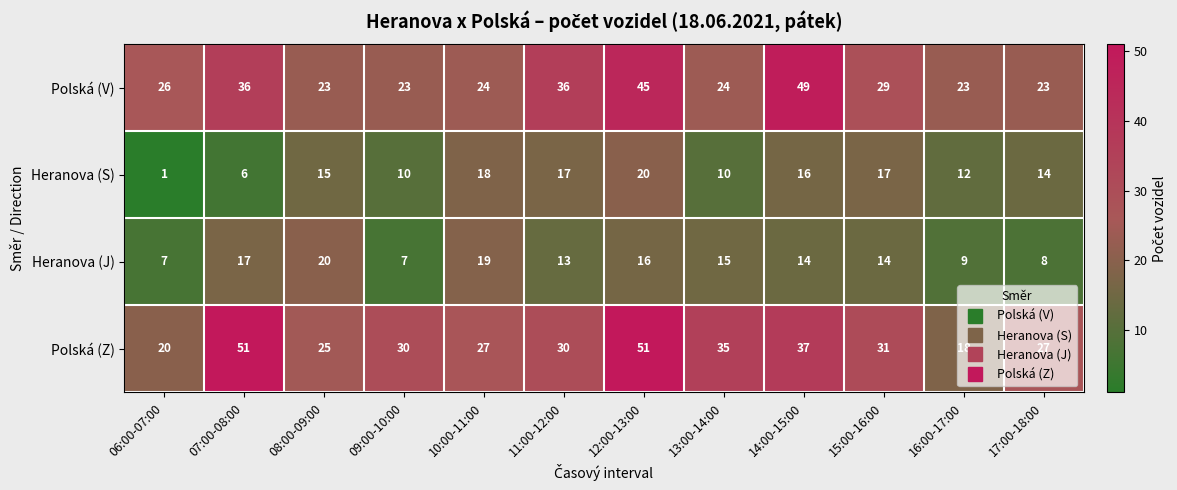

Which label corresponds to the smallest value in the chart?

06:00-07:00